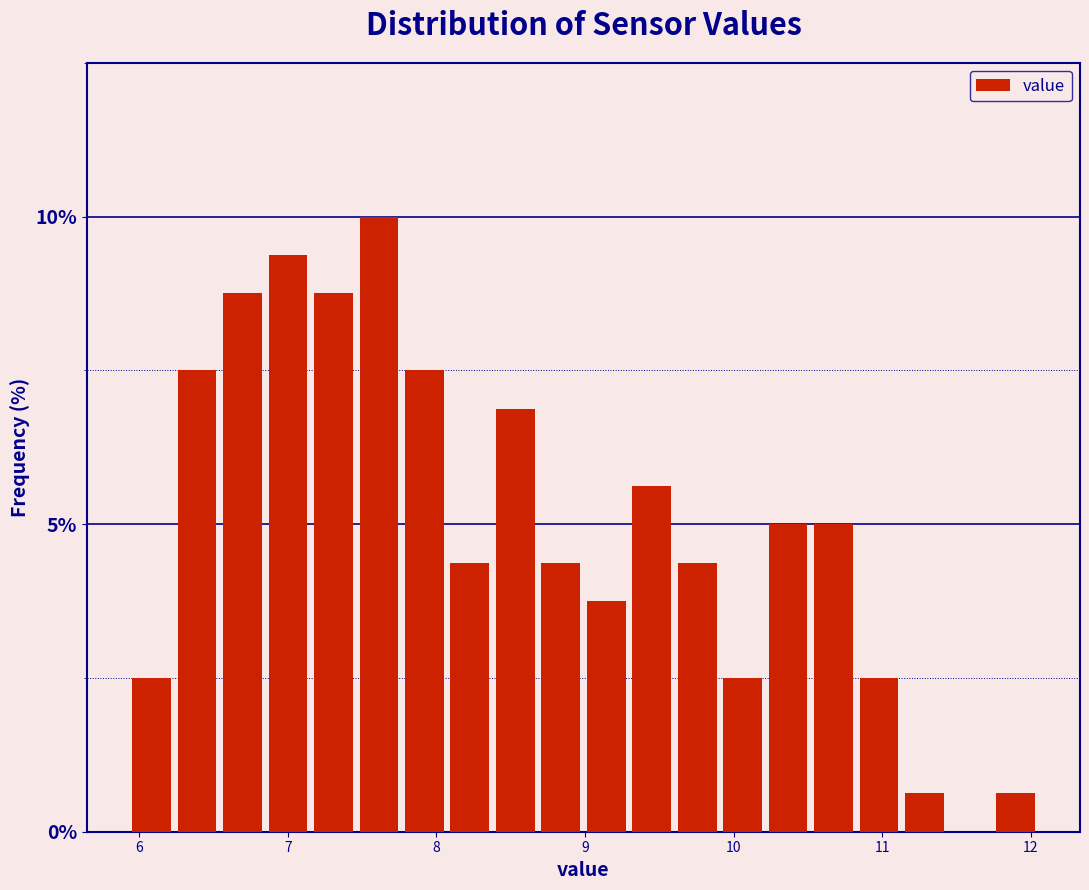

Around what value on the x-axis is the tallest bar? Give the approximate position of its centre, as read against the axis.

7.6